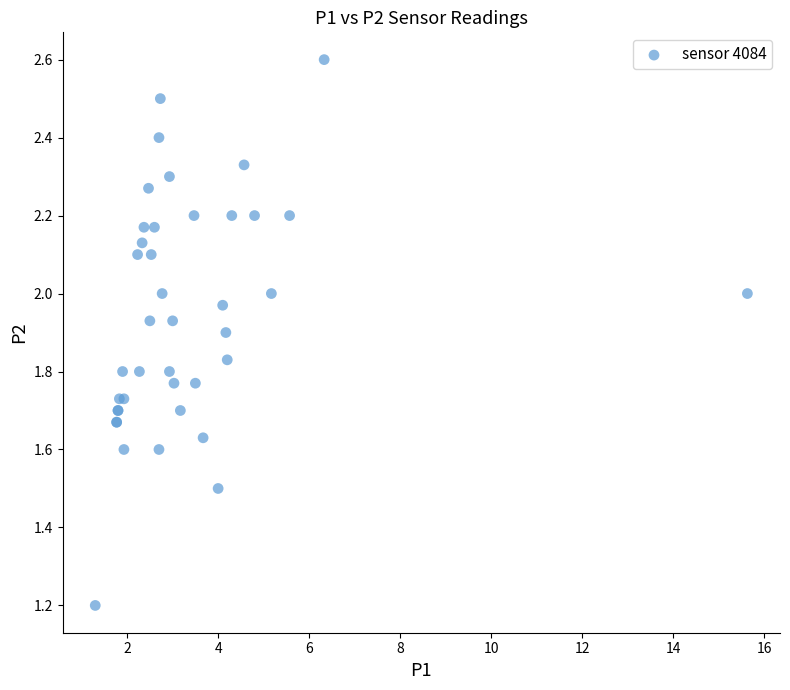

What Y value in the scatter plot is closest to 1?

1.2